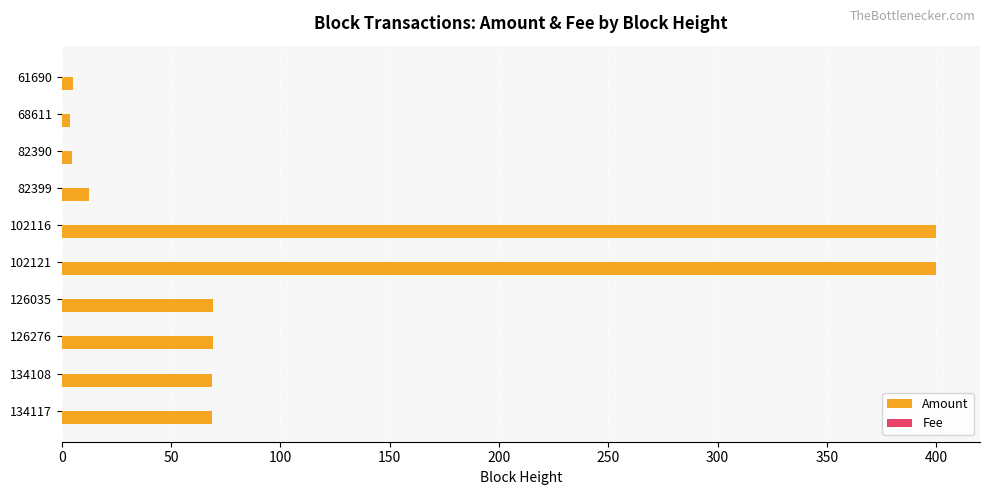

Is it true that Amount equals 400.0 at 102116?

True